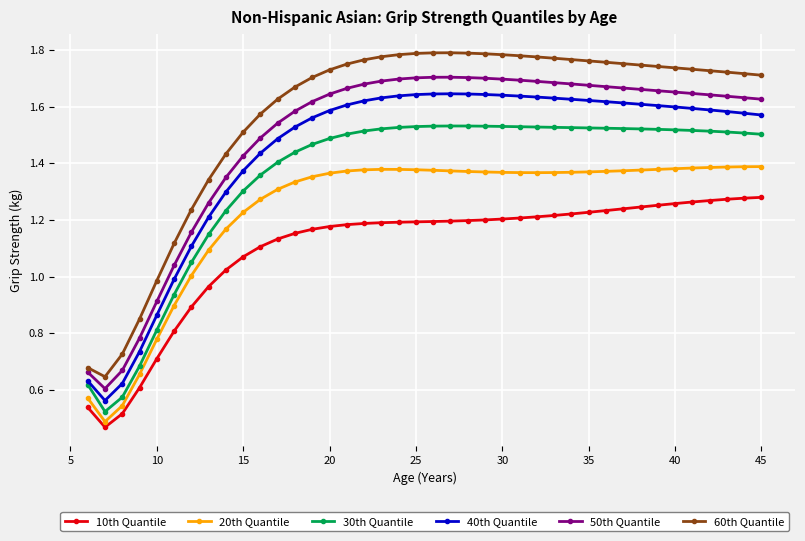

Which series has the largest total across all categories?

60th Quantile